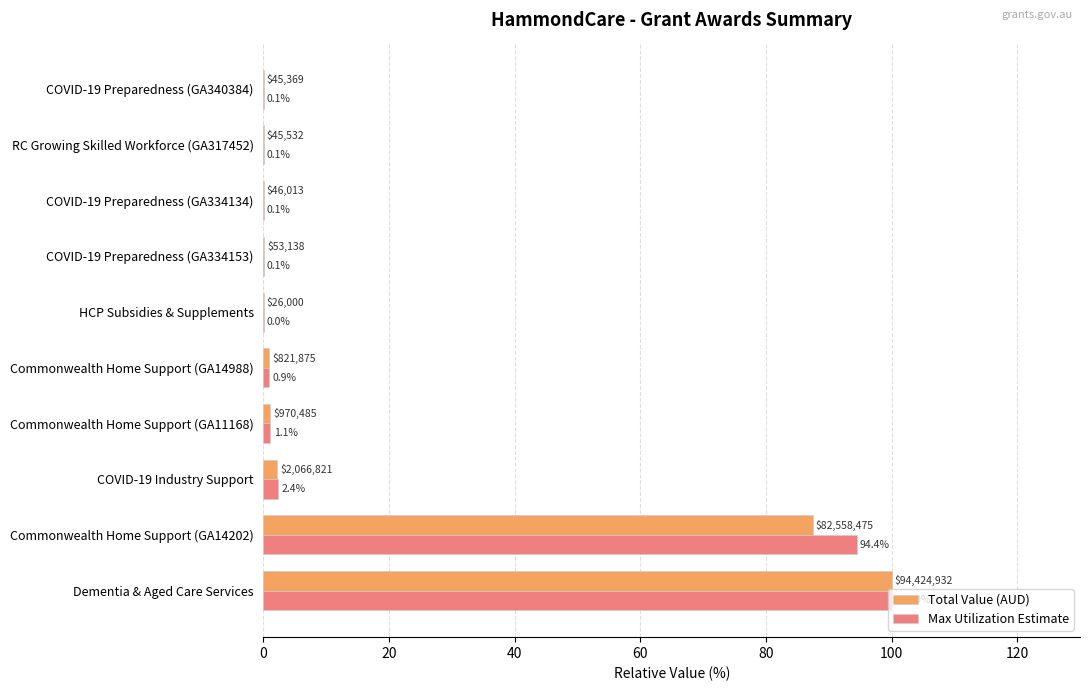

At which category is the sum across all series the highest?

Dementia & Aged Care Services